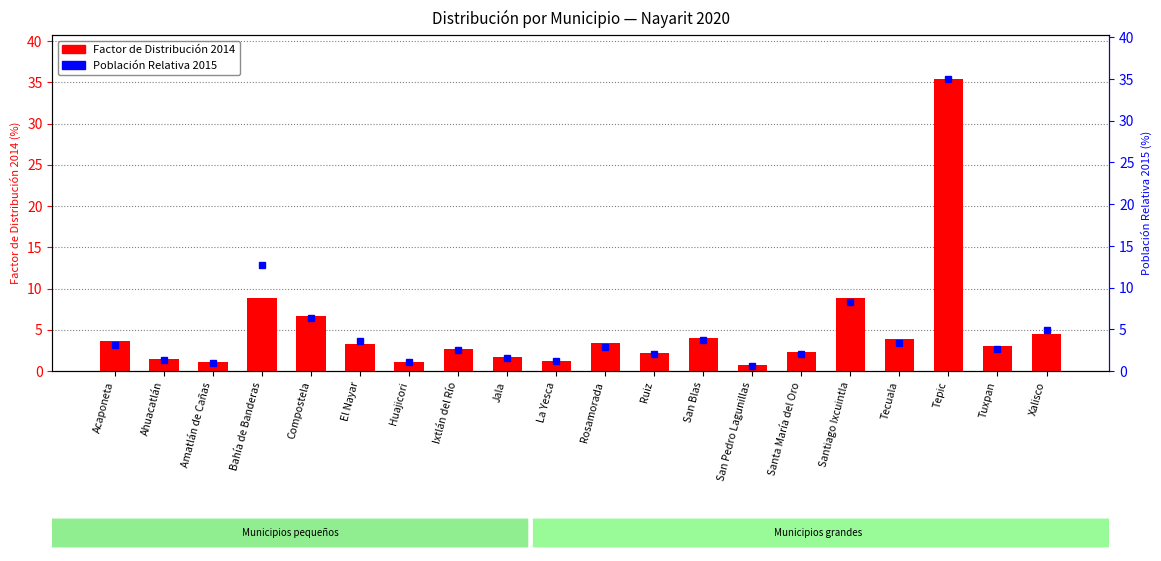

What is the spread (max minus min) of values at Rosamorada?

0.5